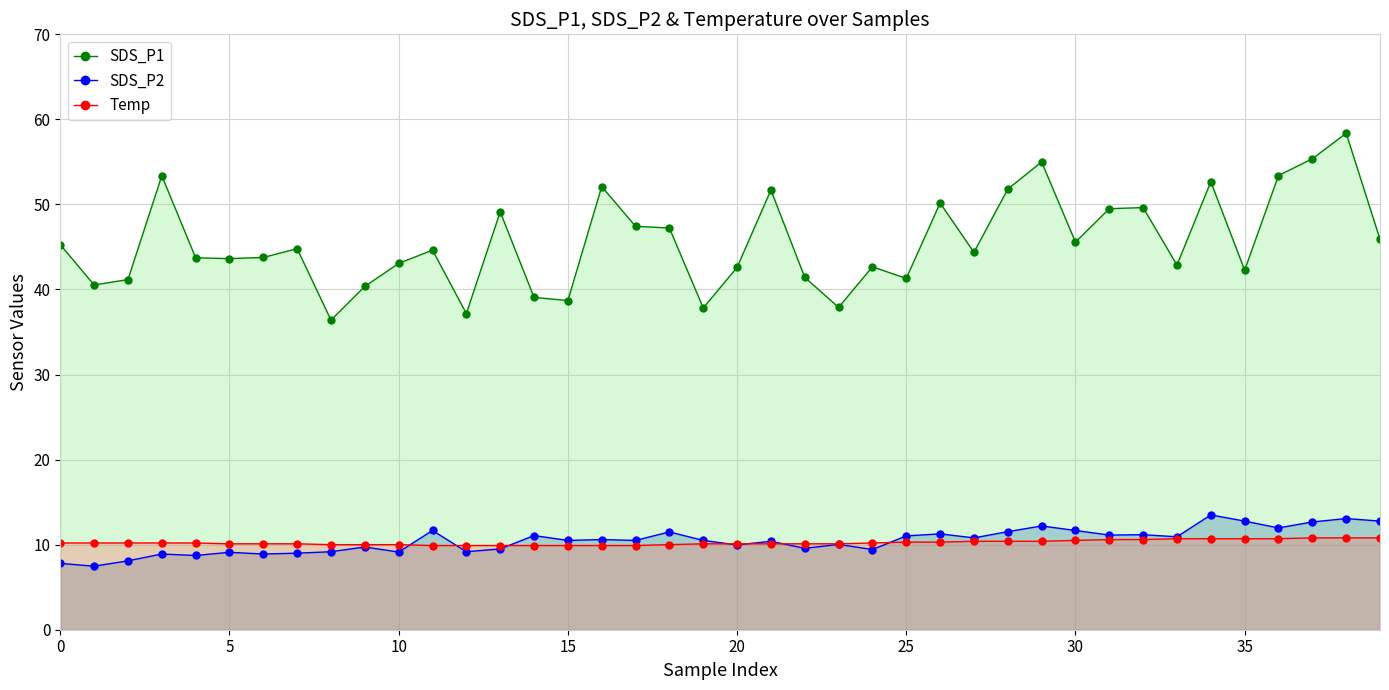

What is the smallest value displayed?

7.5